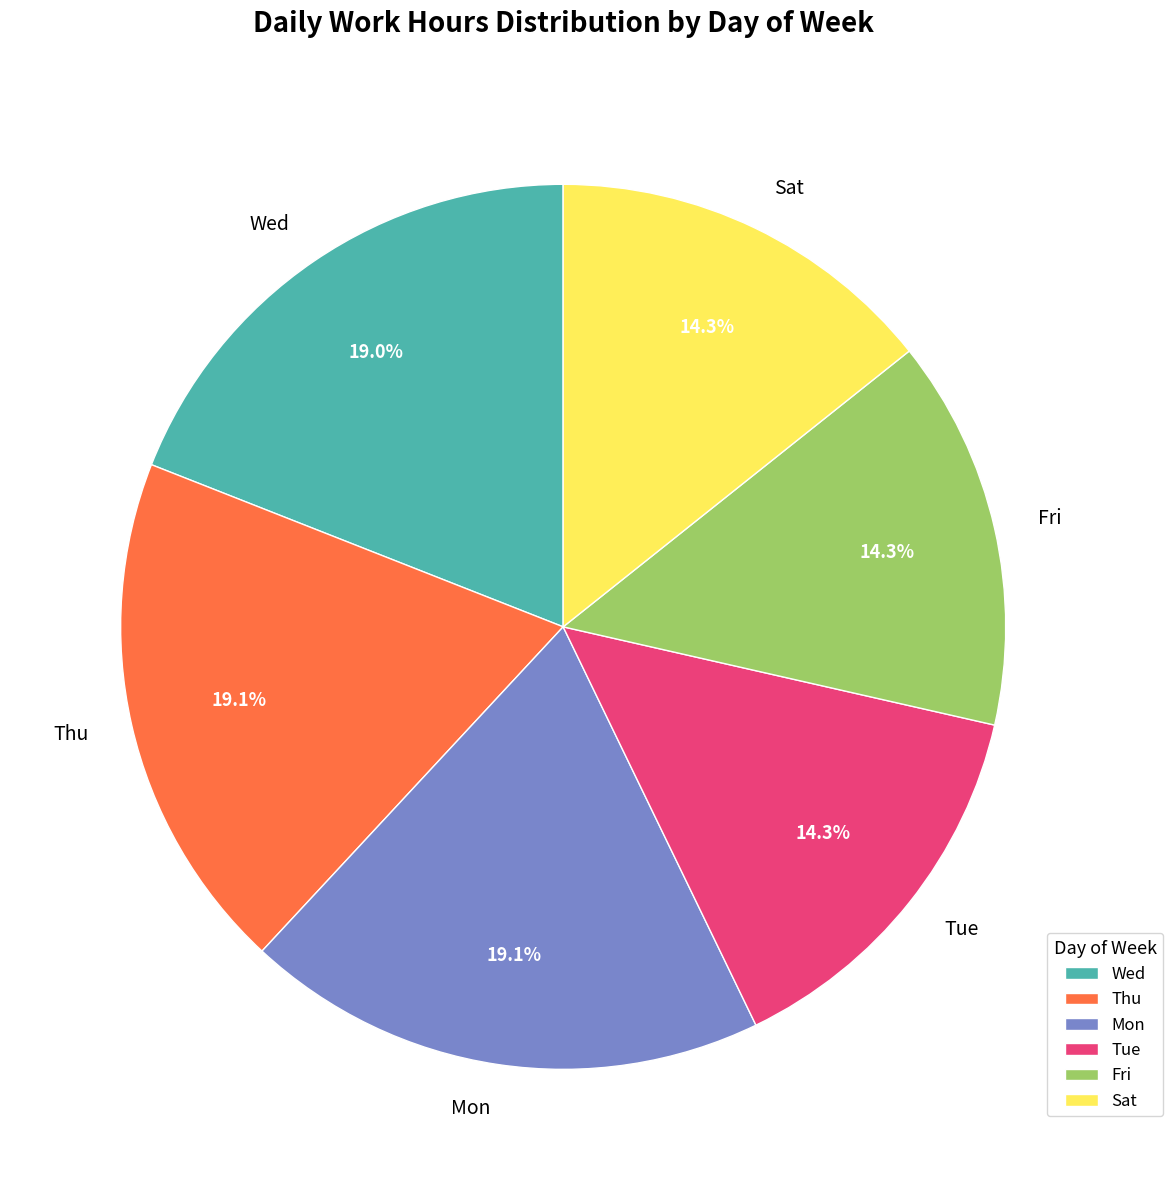

What is the ratio of the value at Sat to the value at Mon?

0.7